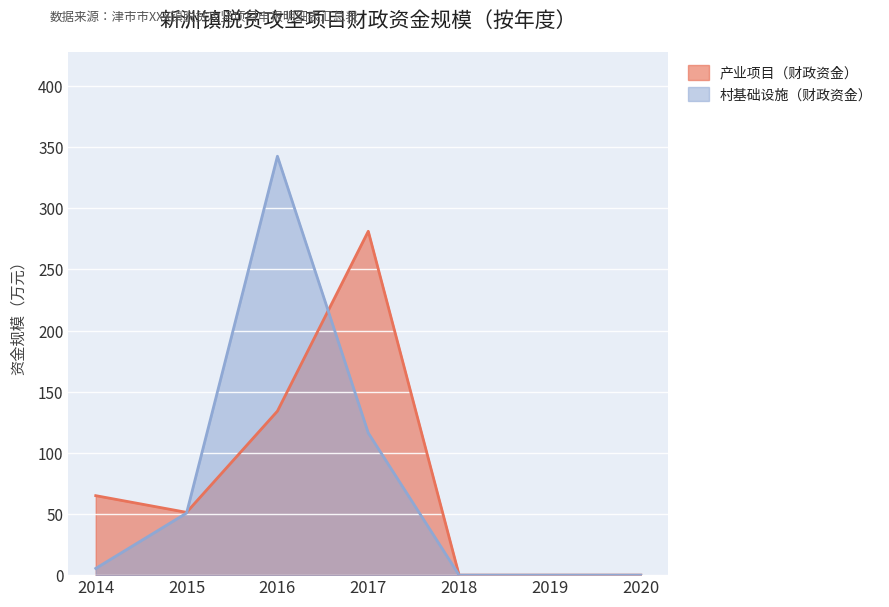

What is the sum of all 产业项目（财政资金） values?

531.7